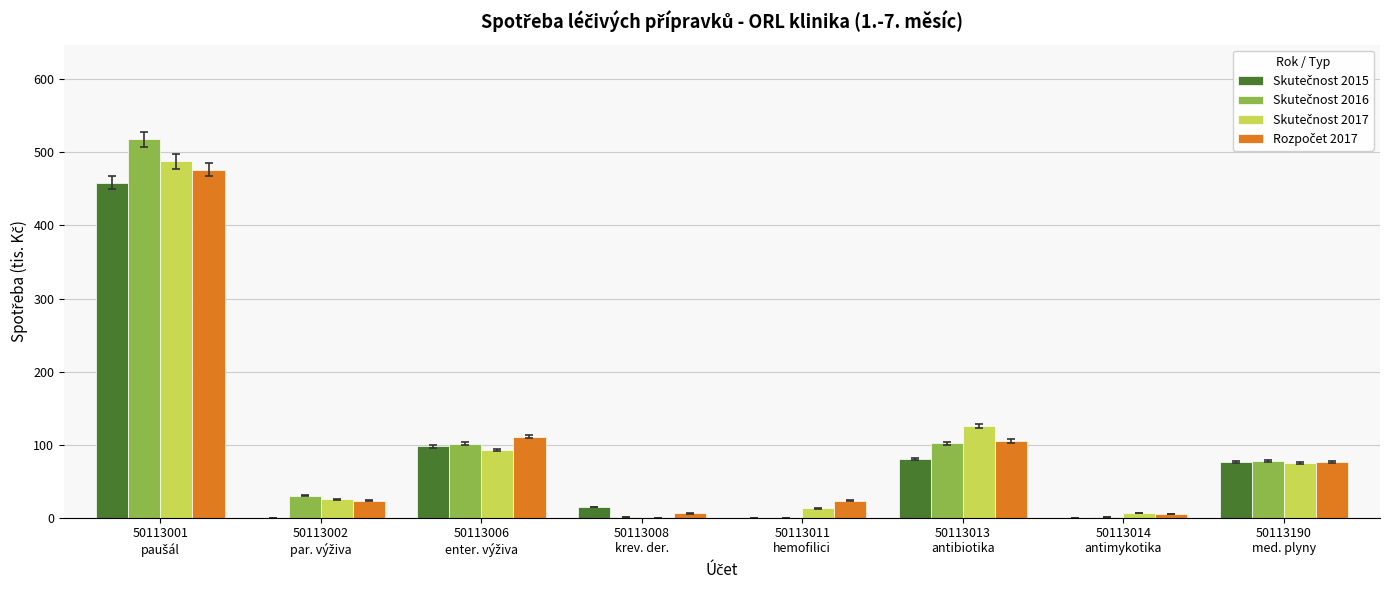

What is the maximum value shown in the chart?

518.0